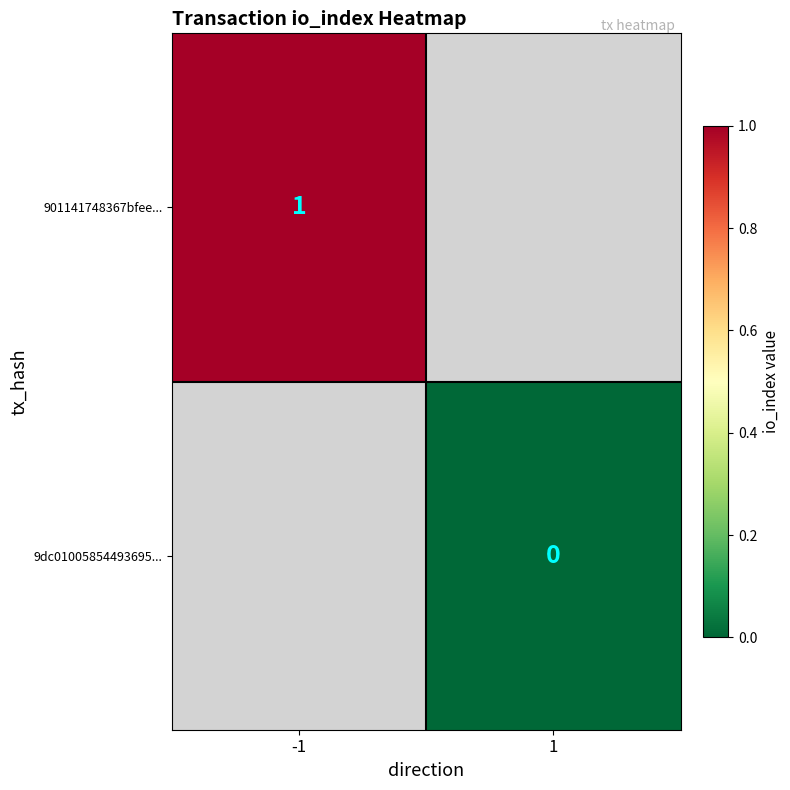

The value of 901141748367bfee... at -1 is 1. True or false?

True